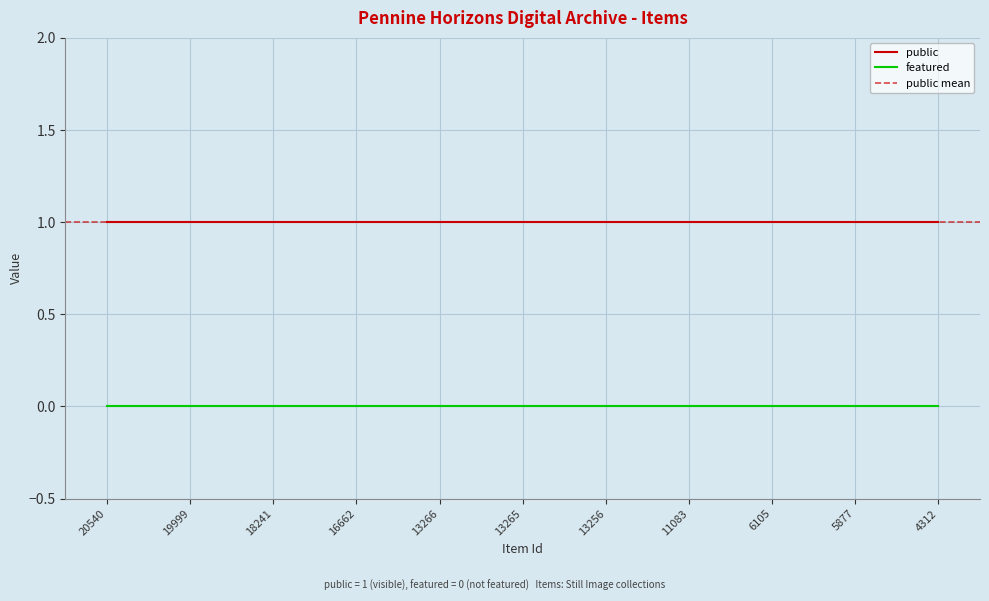

Which series has the largest total across all categories?

public